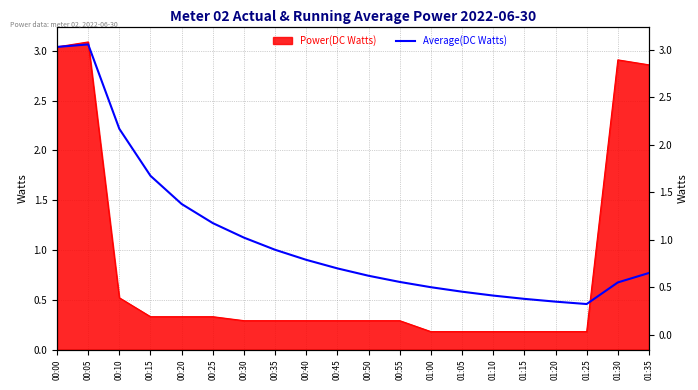

Which label corresponds to the largest value in the chart?

00:05